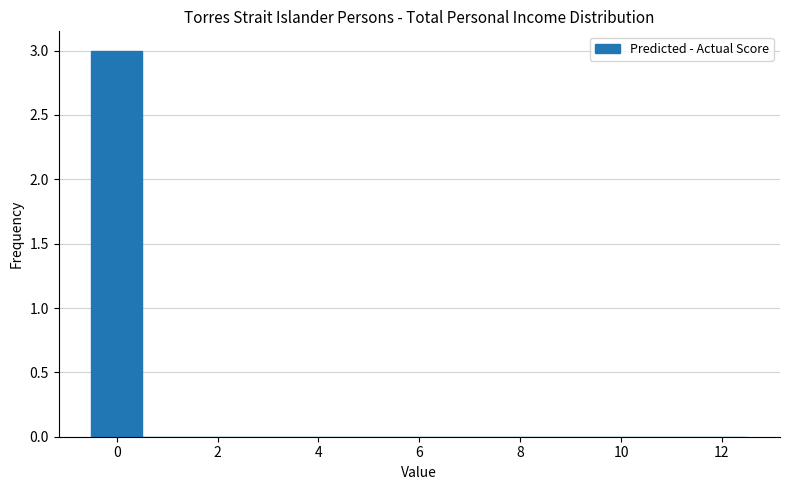

Reading left to right, list every bar in this chart as the range it spans on the x-axis followed by its height. Neither the bar edges nor the heights are printed on the chart, so give them approximately, as read against the axes.

-0.5 to 0.5: 3
0.5 to 1.5: 0
1.5 to 2.5: 0
2.5 to 3.5: 0
3.5 to 4.5: 0
4.5 to 5.5: 0
5.5 to 6.5: 0
6.5 to 7.5: 0
7.5 to 8.5: 0
8.5 to 9.5: 0
9.5 to 10.5: 0
10.5 to 11.5: 0
11.5 to 12.5: 0